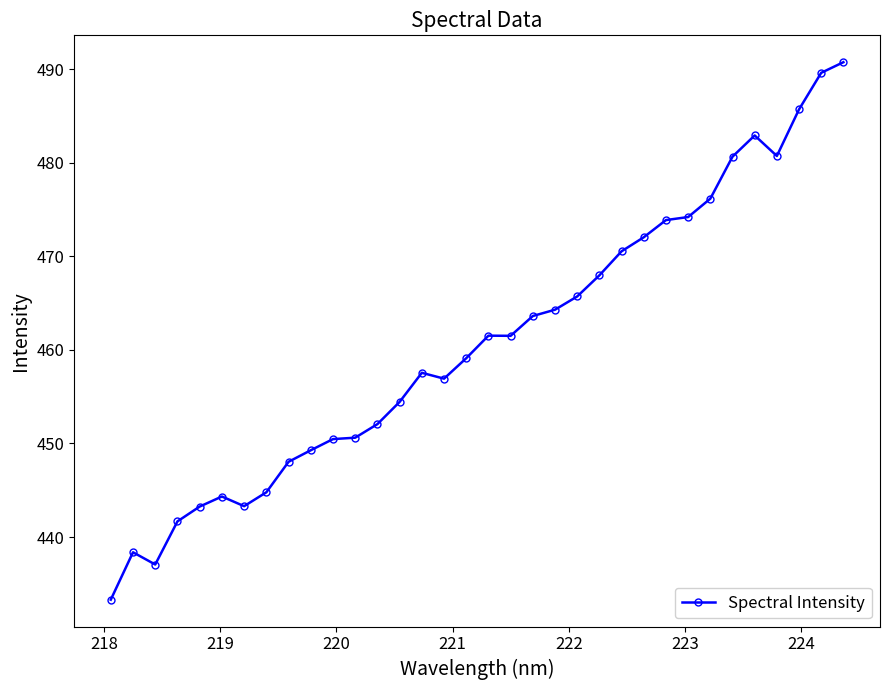

How many lines are shown in the chart?

1